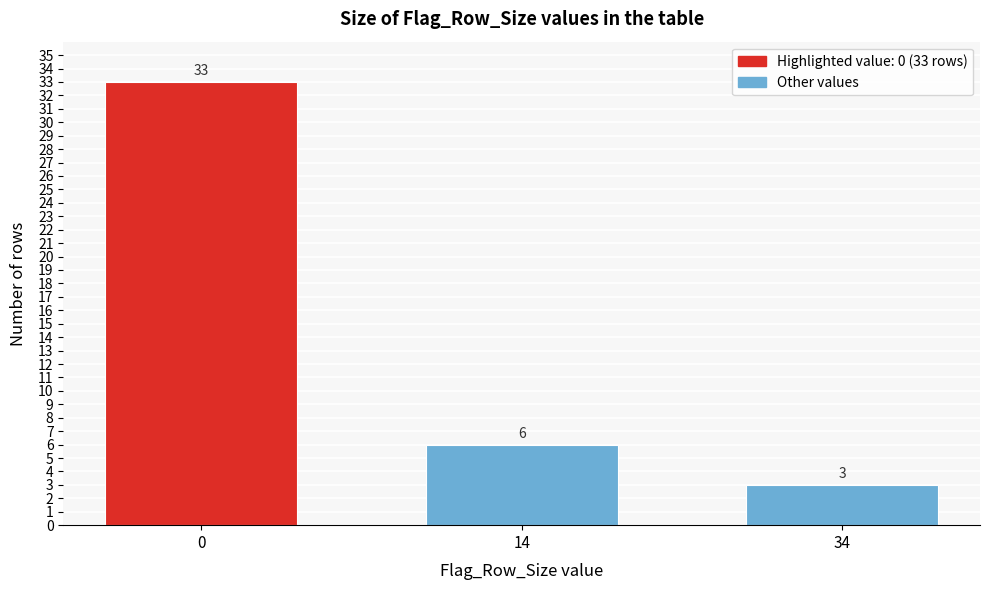

Reading right to left, extract all data points from this chart.

34=3	14=6	0=33